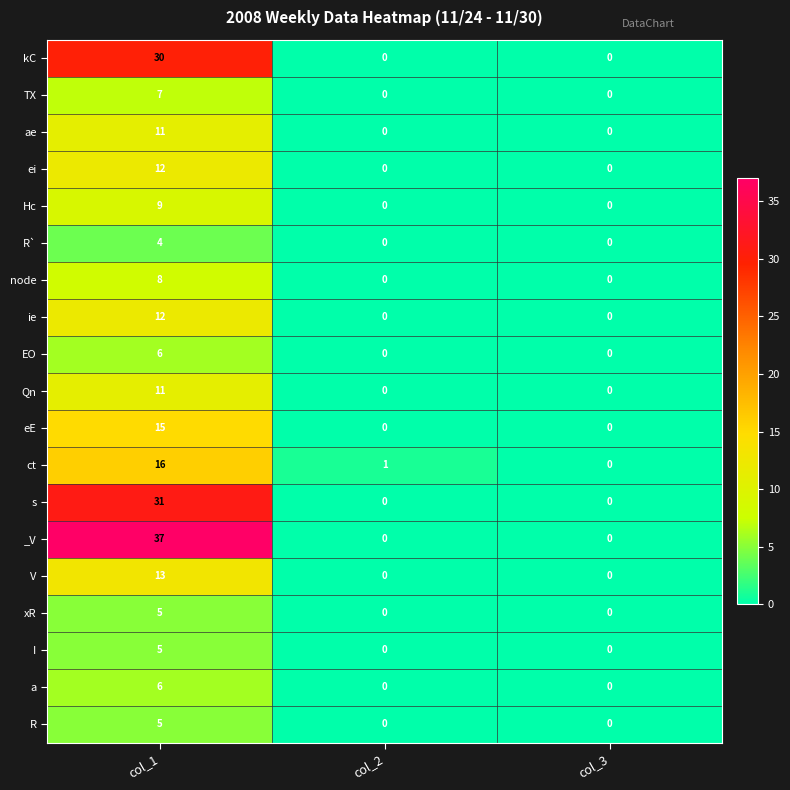

Which category has the highest value across all series?

col_1